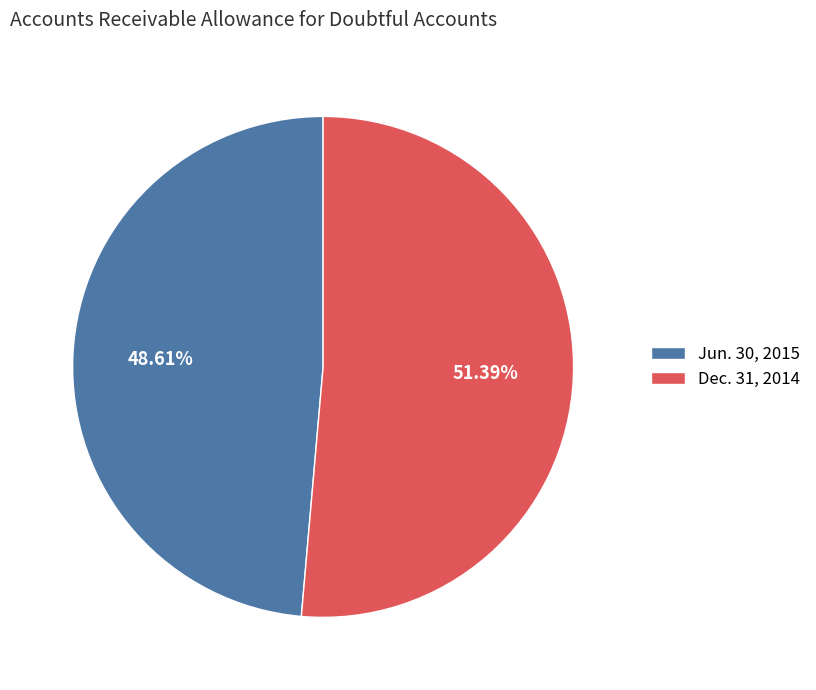

True or false: Dec. 31, 2014 accounts for 57% of the total.

False